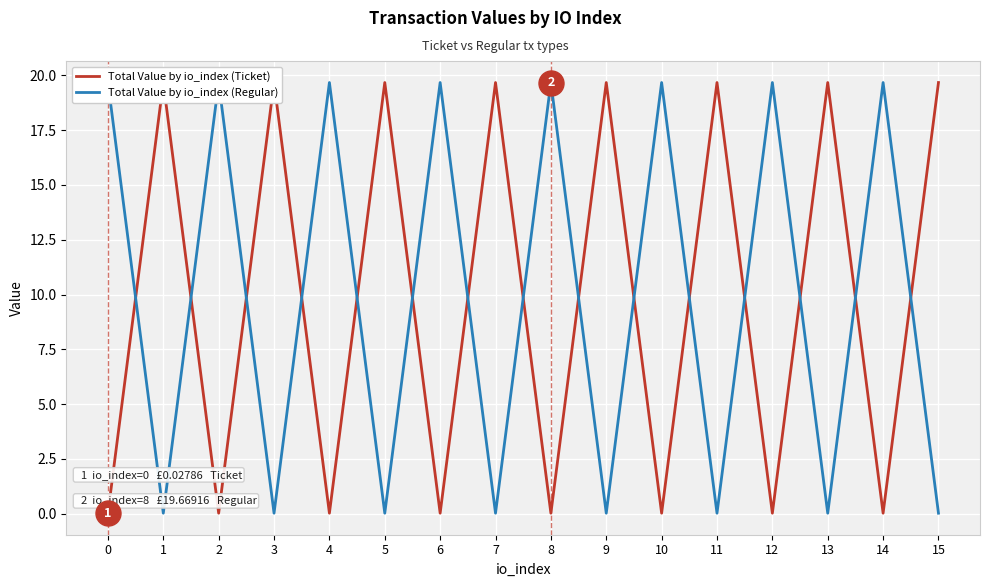

How many interior local valleys does the Total Value by io_index (Ticket) series have?

7